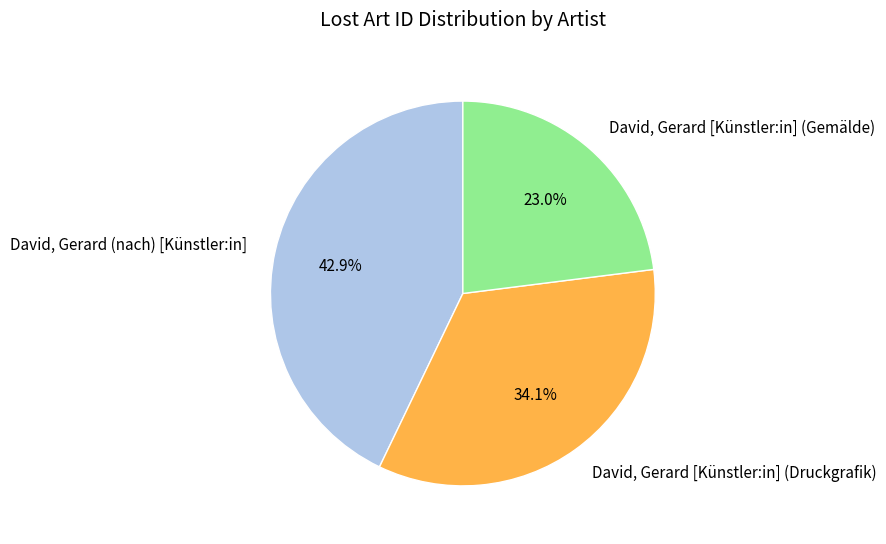

To the nearest percent, what is the difference between the largest and smallest slice percentages?

20%